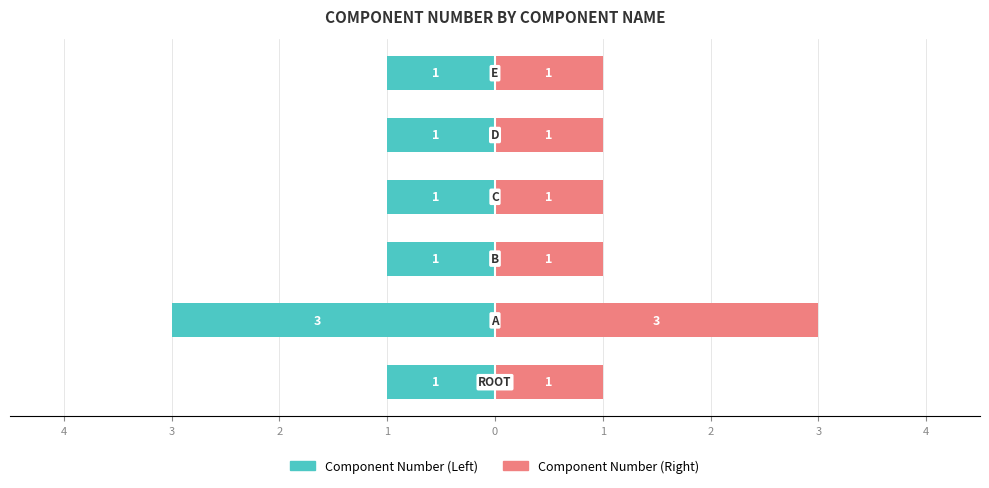

Between 1 and 1, which series saw the biggest shift?

Component Number (Left)